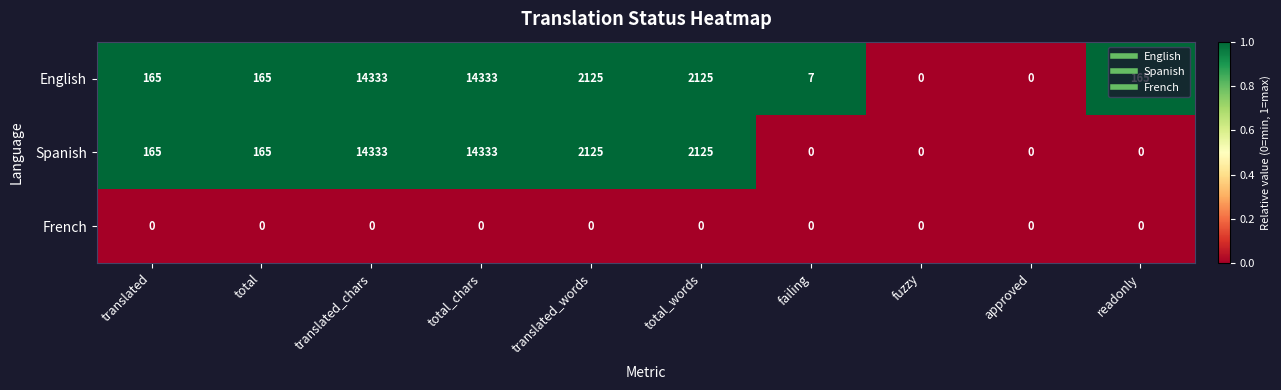

What is the spread (max minus min) of values at readonly?

165